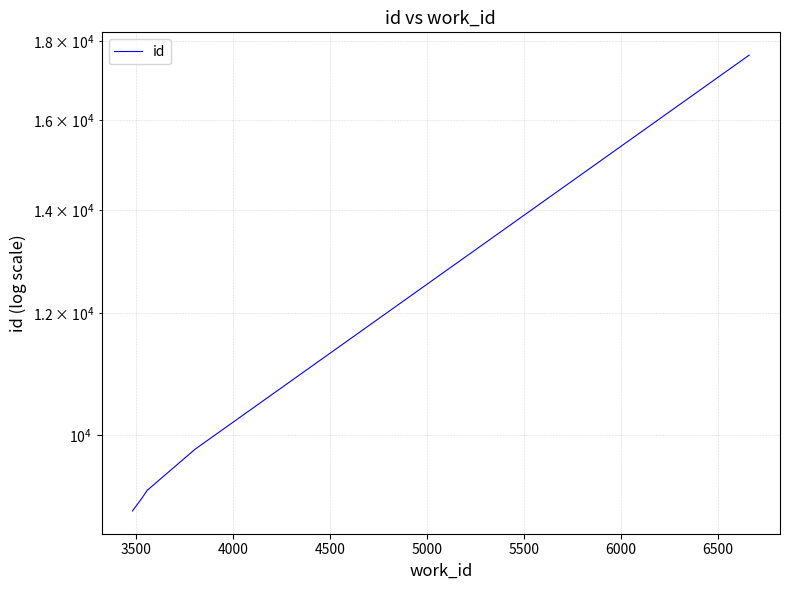

True or false: the data has more than 0 interior local peaks.

False